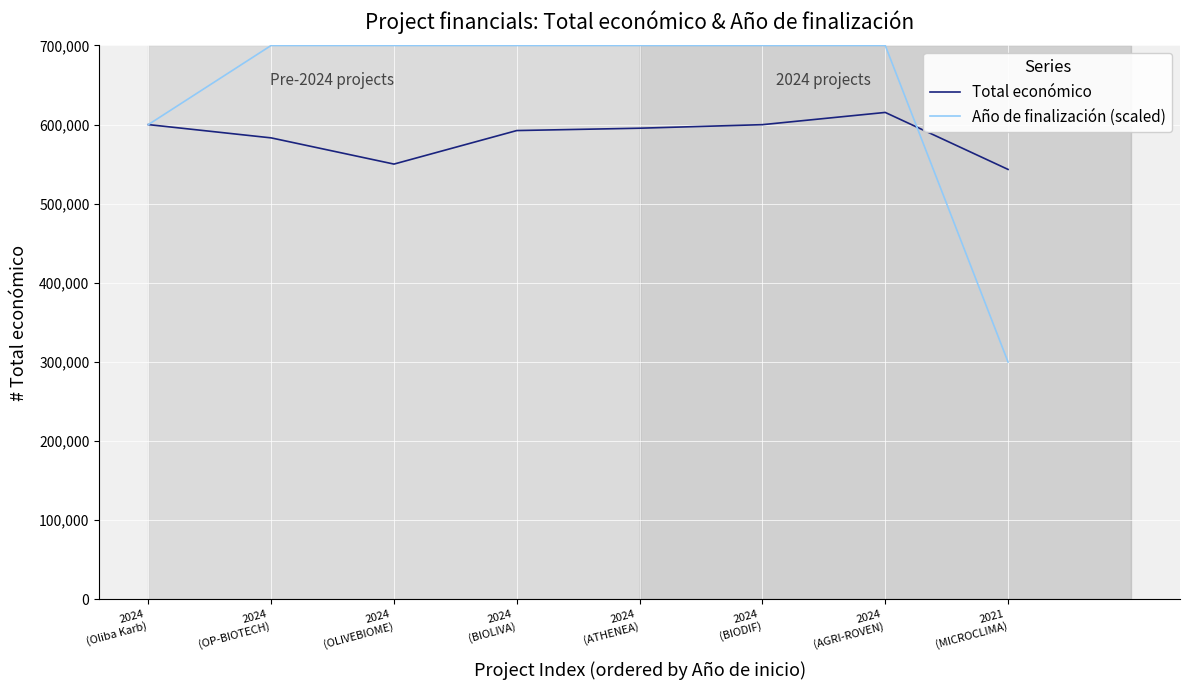

What is the highest value of the Año de finalización (scaled) series?

700000